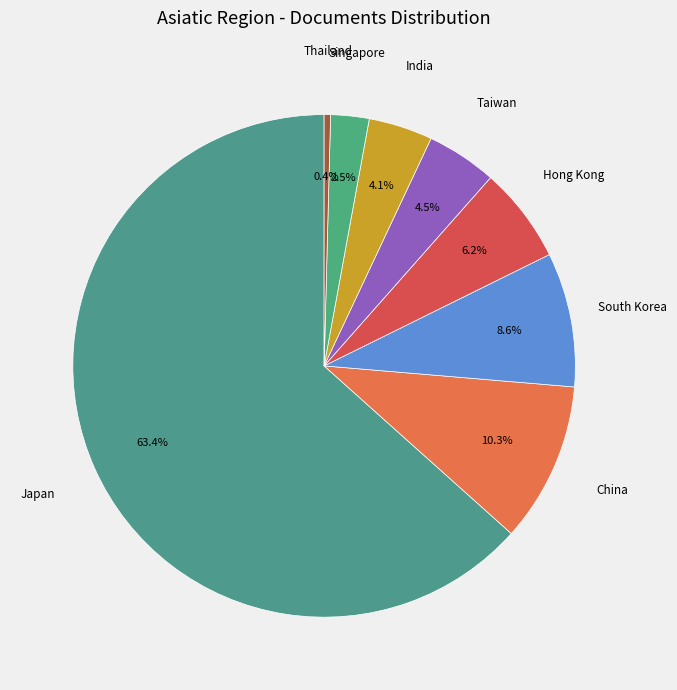

Approximately how many times larger is the value at China compared to South Korea?

1.2